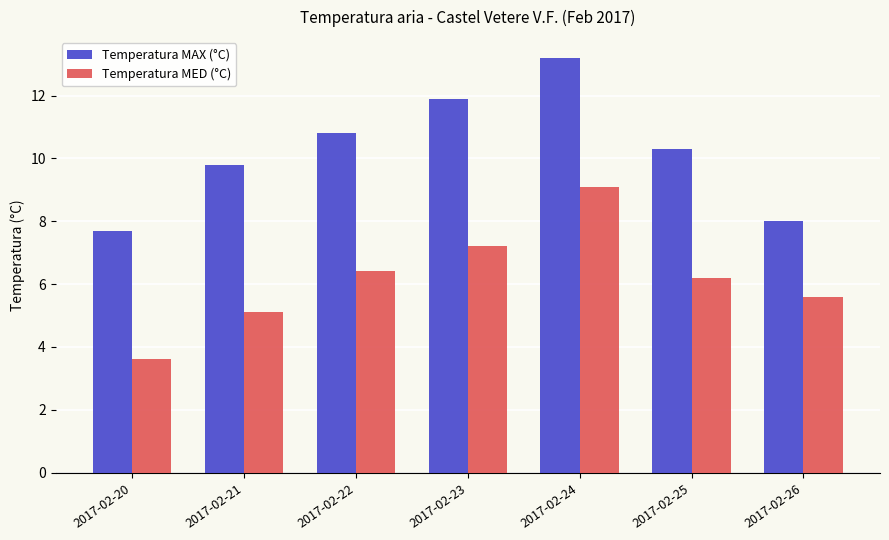

Which label corresponds to the largest value in the chart?

2017-02-24